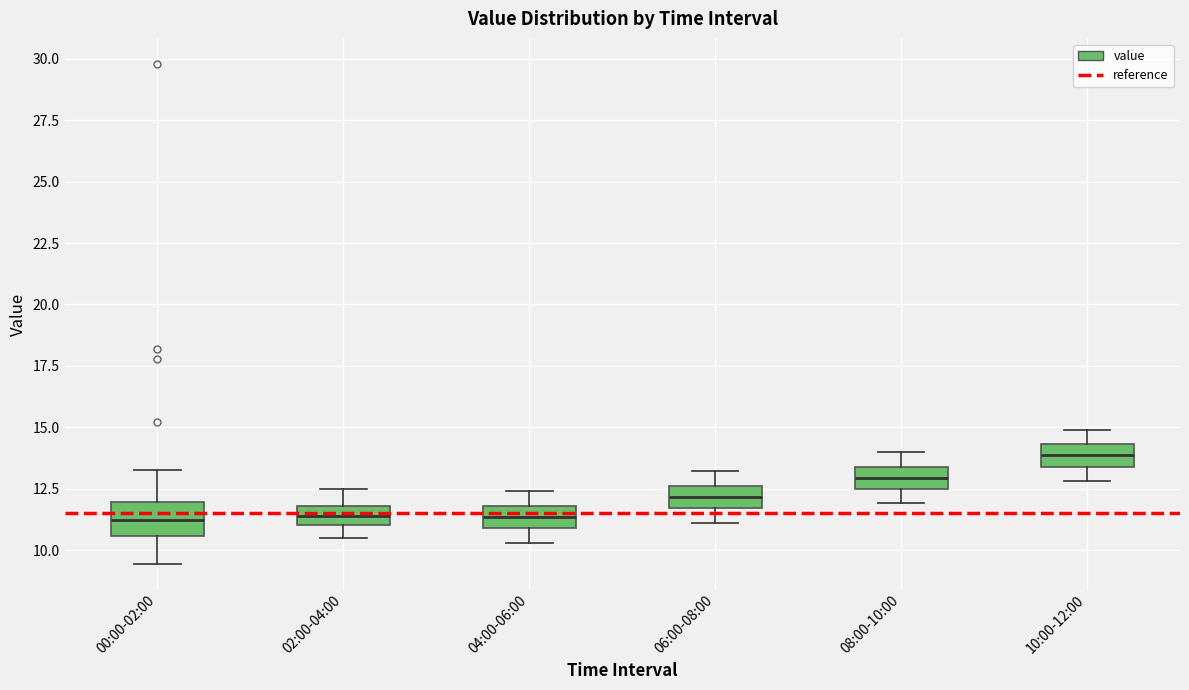

Reading left to right, read every box against the y-axis: the position of its median line, the range the box covers, and the ends of its whiskers. The values are not printed on the chart, so give them approximately, as read against the axis.

00:00-02:00: median 11.0, box 10.5 to 12.0, whiskers 9.5 to 13.5
02:00-04:00: median 11.5, box 11.0 to 12.0, whiskers 10.5 to 12.5
04:00-06:00: median 11.5, box 11.0 to 12.0, whiskers 10.5 to 12.5
06:00-08:00: median 12.0, box 11.5 to 12.5, whiskers 11.0 to 13.0
08:00-10:00: median 13.0, box 12.5 to 13.5, whiskers 12.0 to 14.0
10:00-12:00: median 14.0, box 13.5 to 14.5, whiskers 13.0 to 15.0